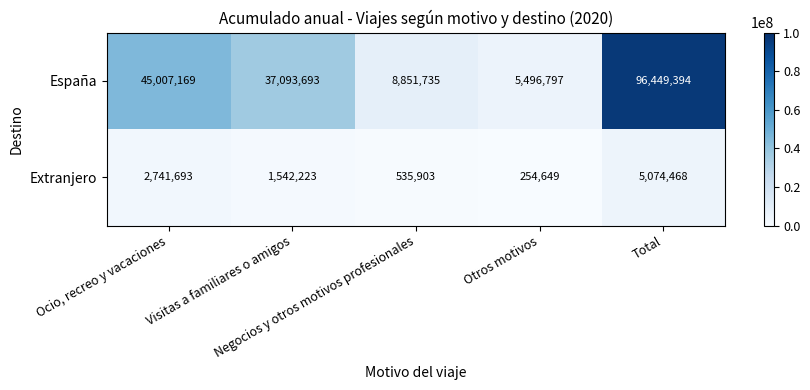

What is the difference between the maximum and minimum values in the Extranjero series?

4819819